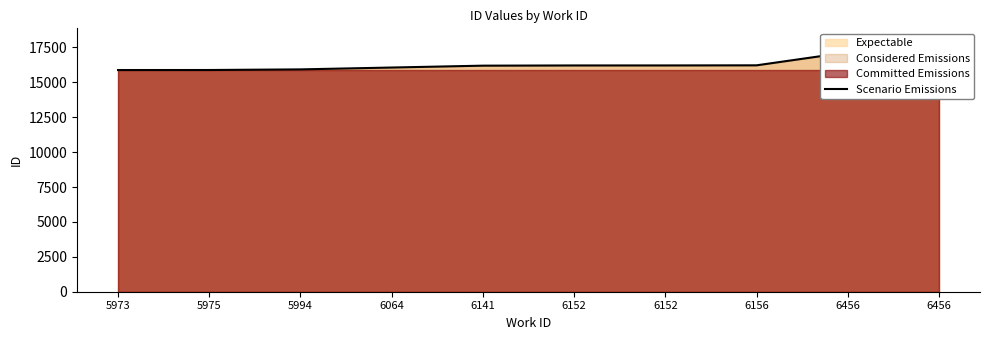

What is the value of the 7th point from the left?

16211